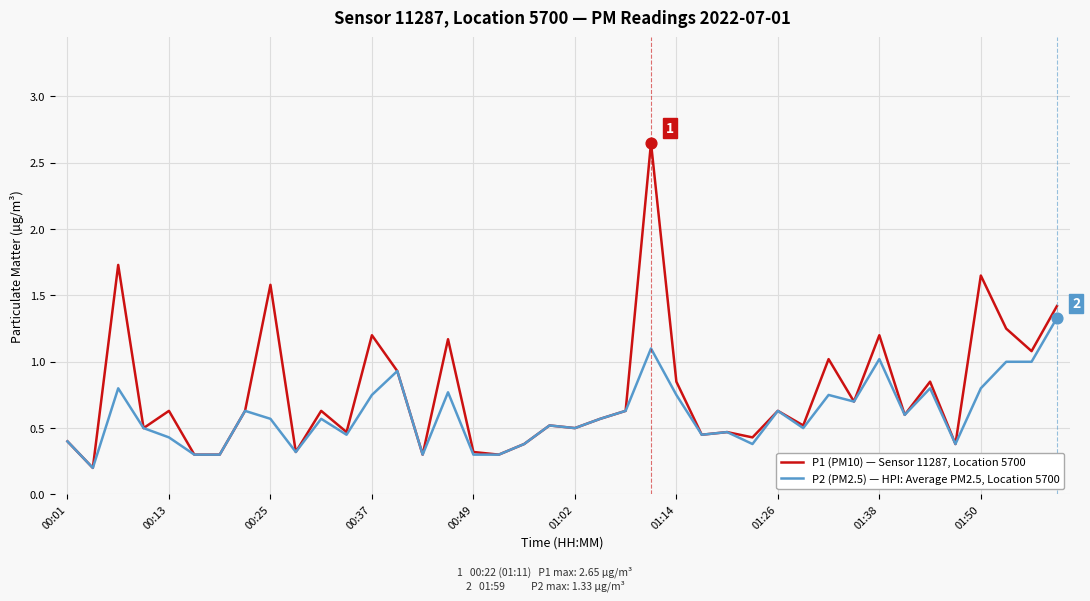

Which series has the largest total across all categories?

P1 (PM10) — Sensor 11287, Location 5700